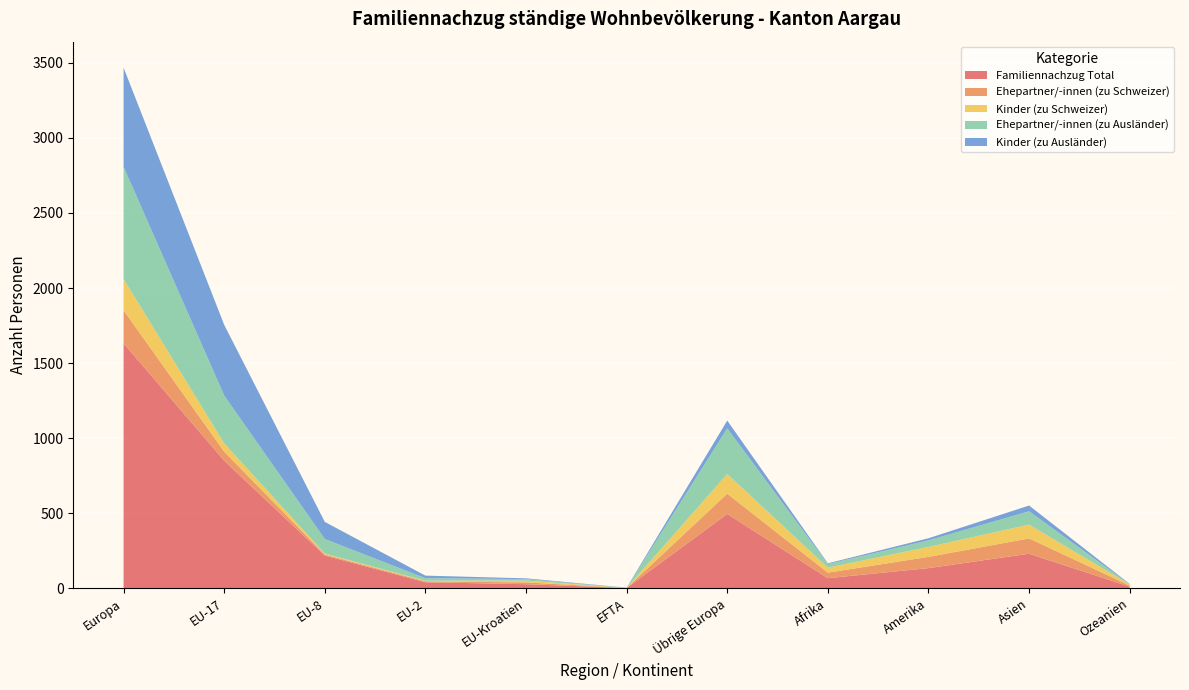

At which category is the sum across all series the highest?

Europa